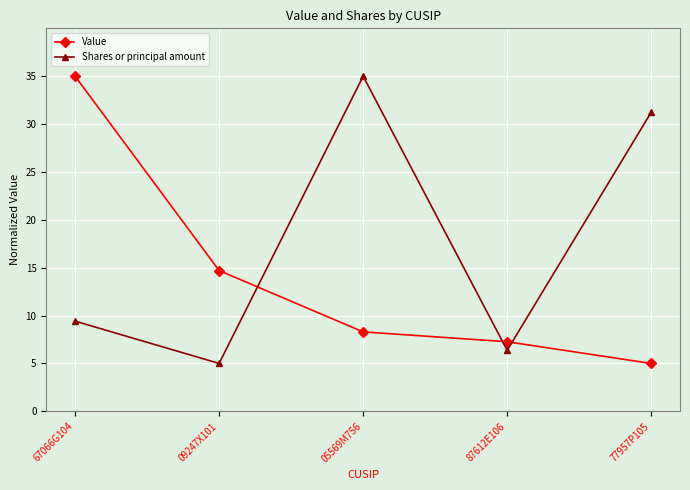

What is the label of the 2nd point from the left?

09247X101